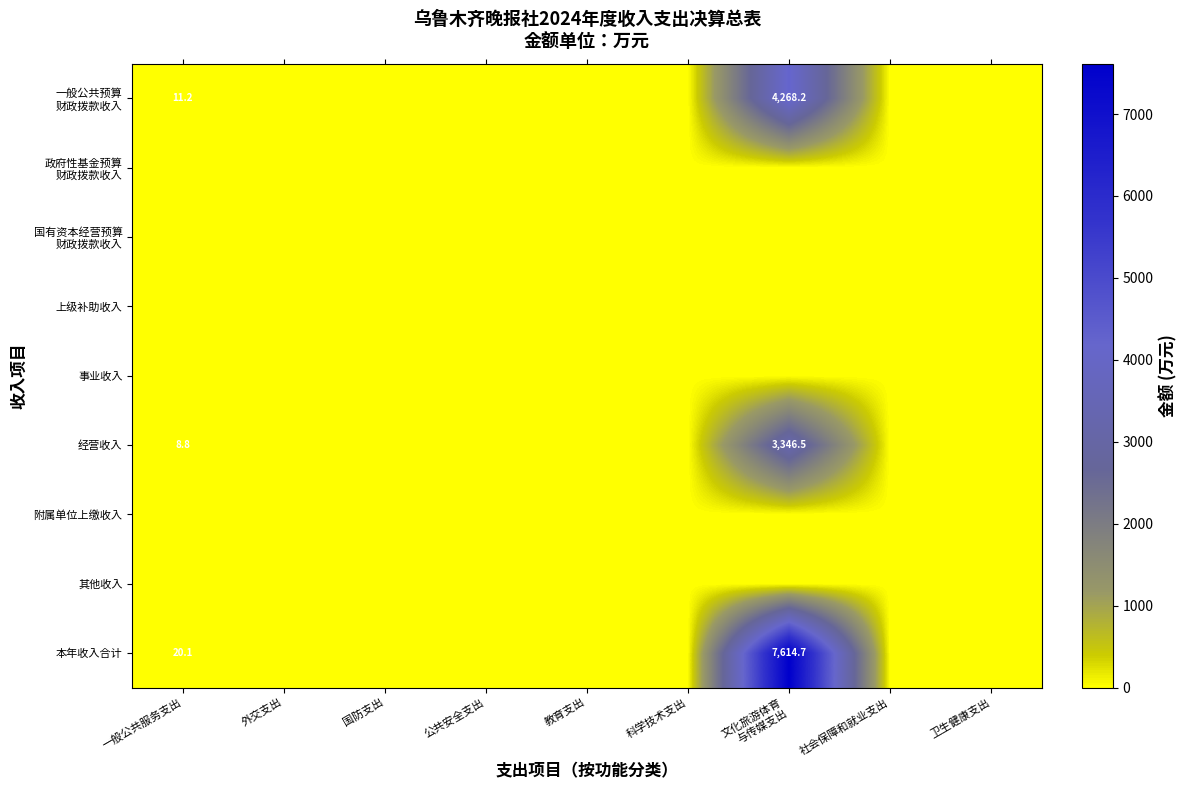

Which series changed the most between 一般公共服务支出 and 科学技术支出?

本年收入合计